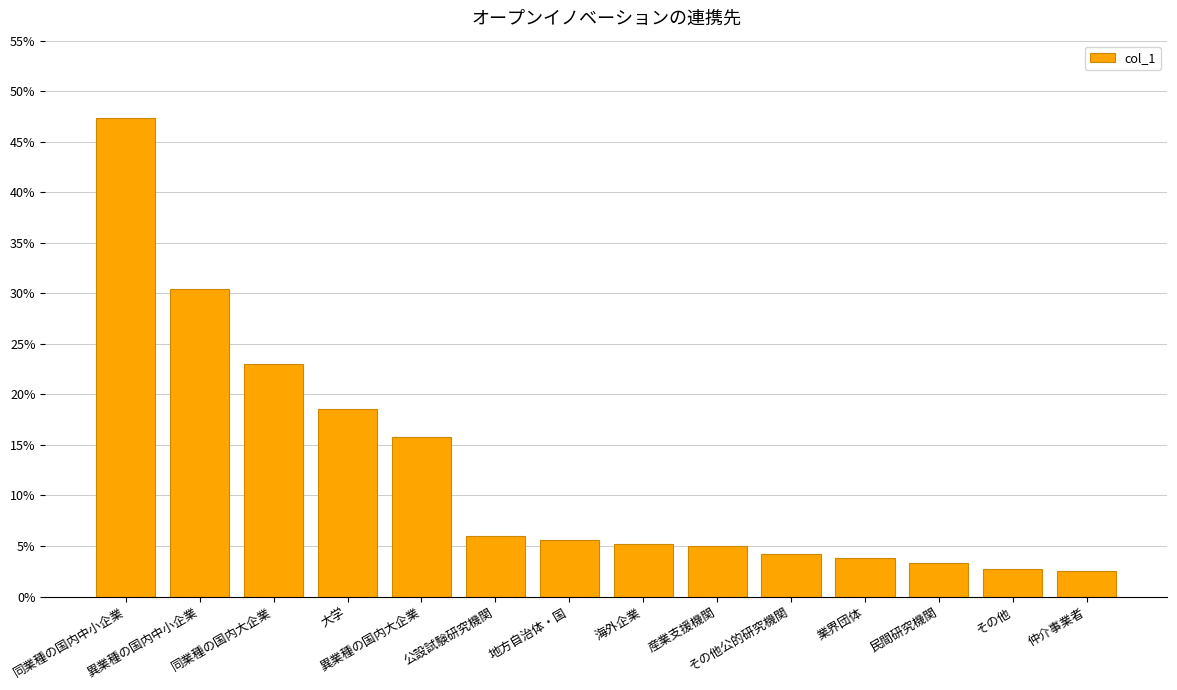

What is the maximum value shown in the chart?

0.5